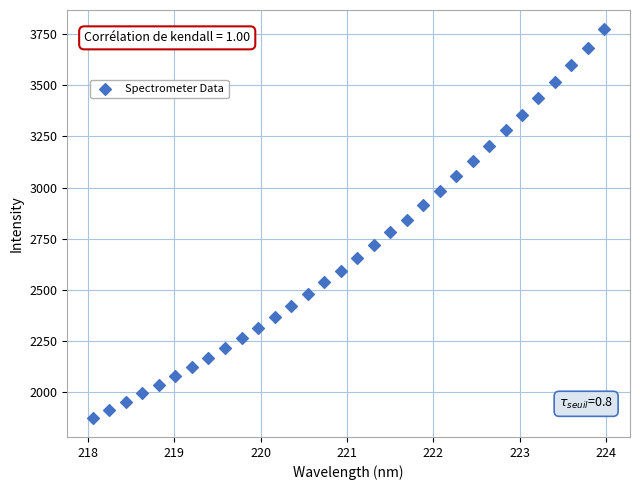

What is the range of Y values (max minus min)?

1898.0